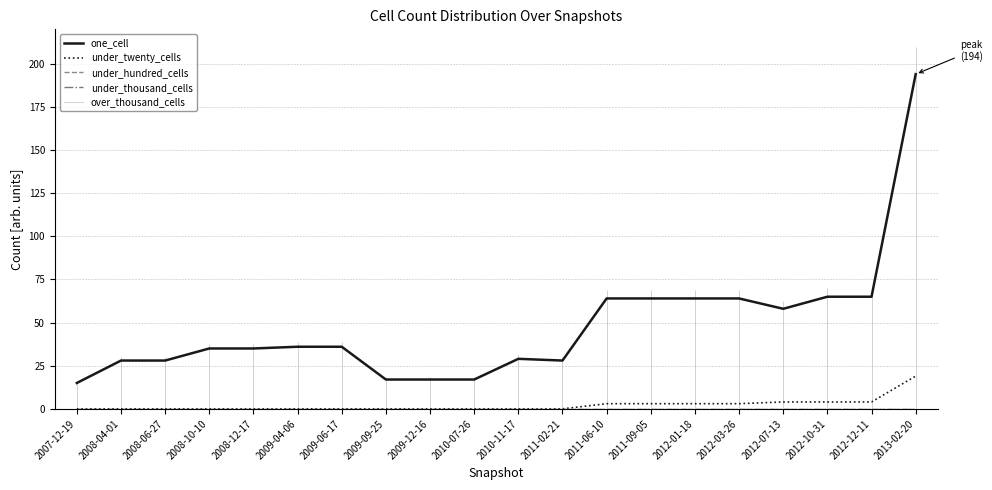

What position from the left is 2011-06-10?

13